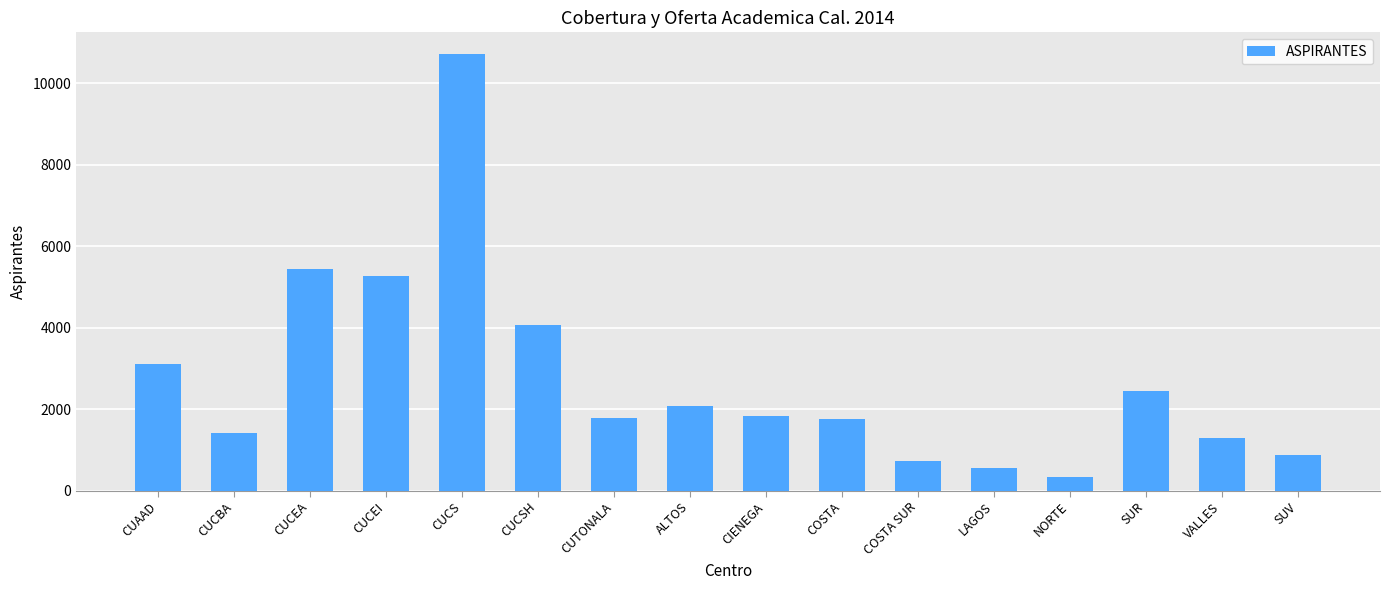

What is the difference between the maximum and minimum values?

10390